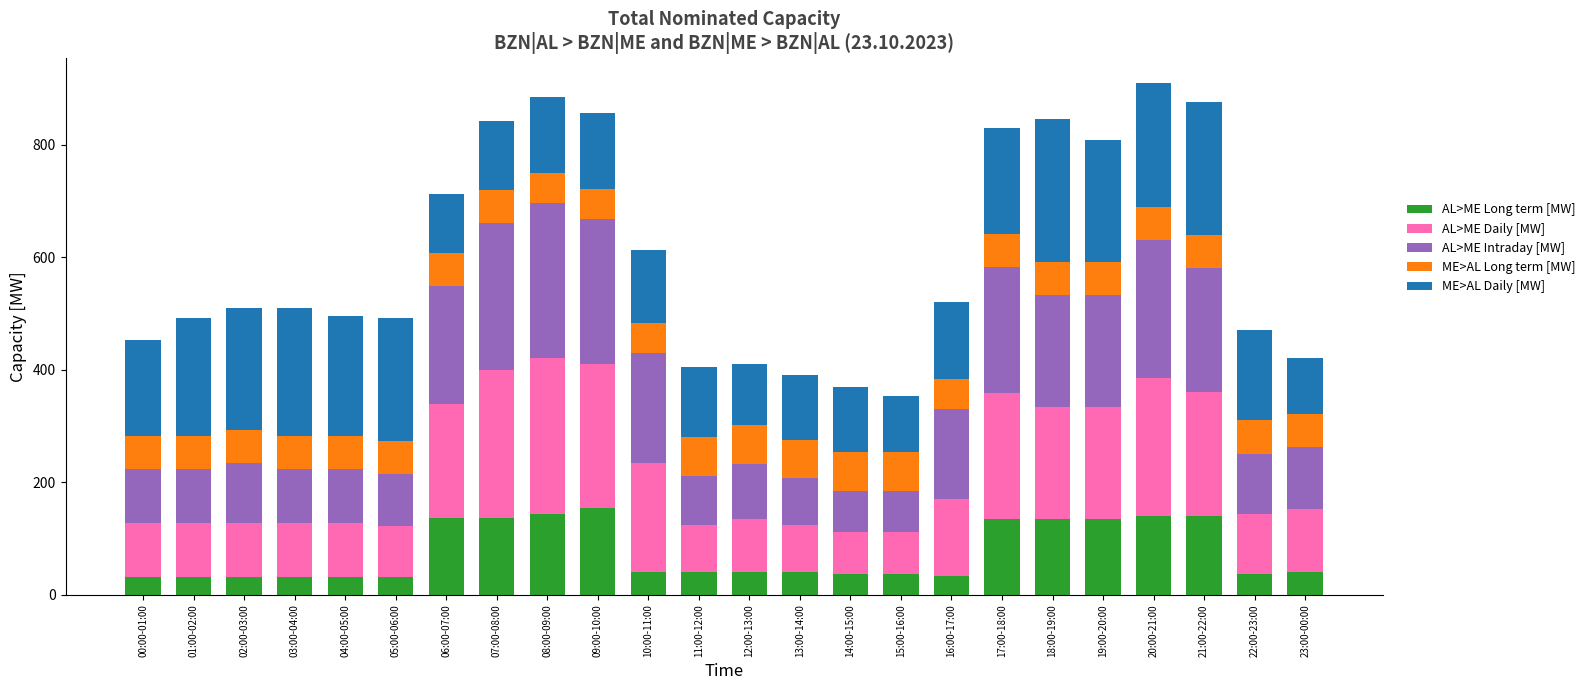

Are the bars horizontal?

No